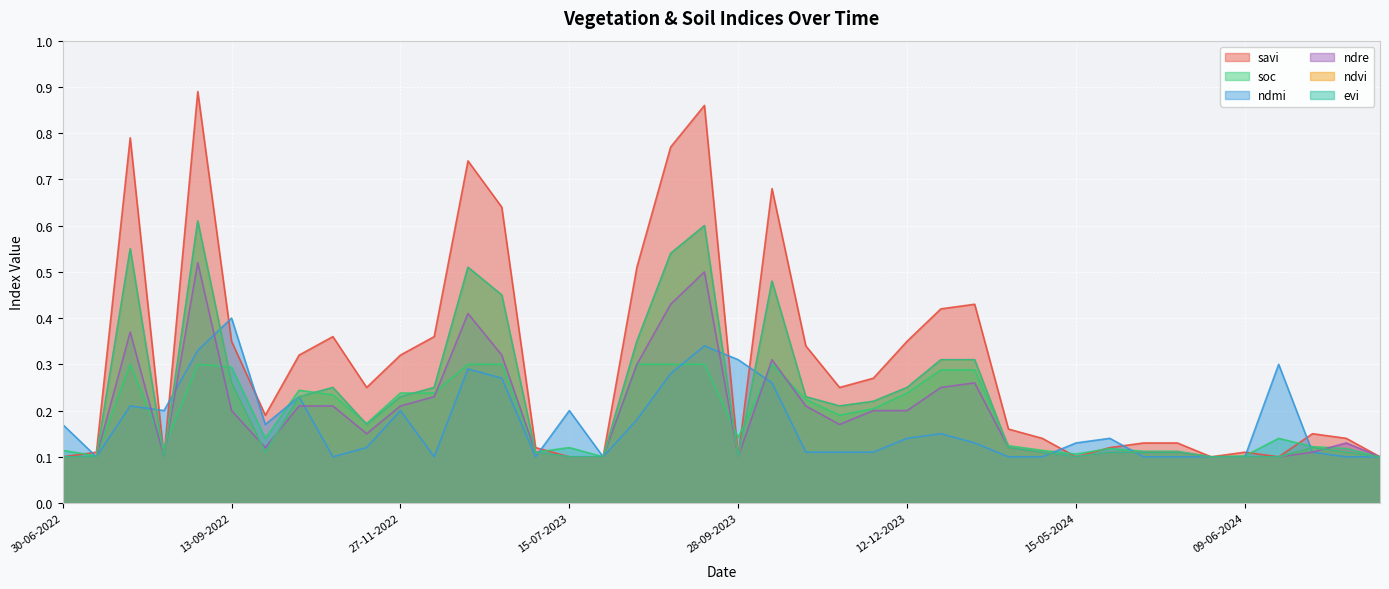

At which label is soc closest to 0?

30-07-2023